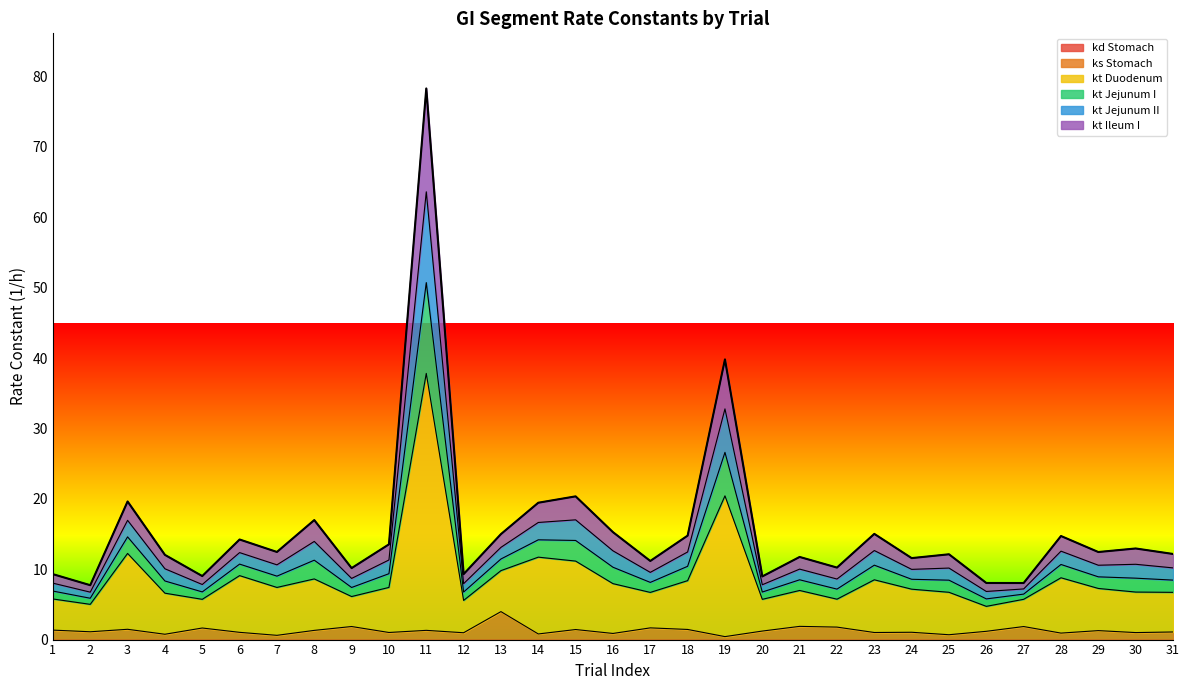

What is the greatest value displayed?

78.3